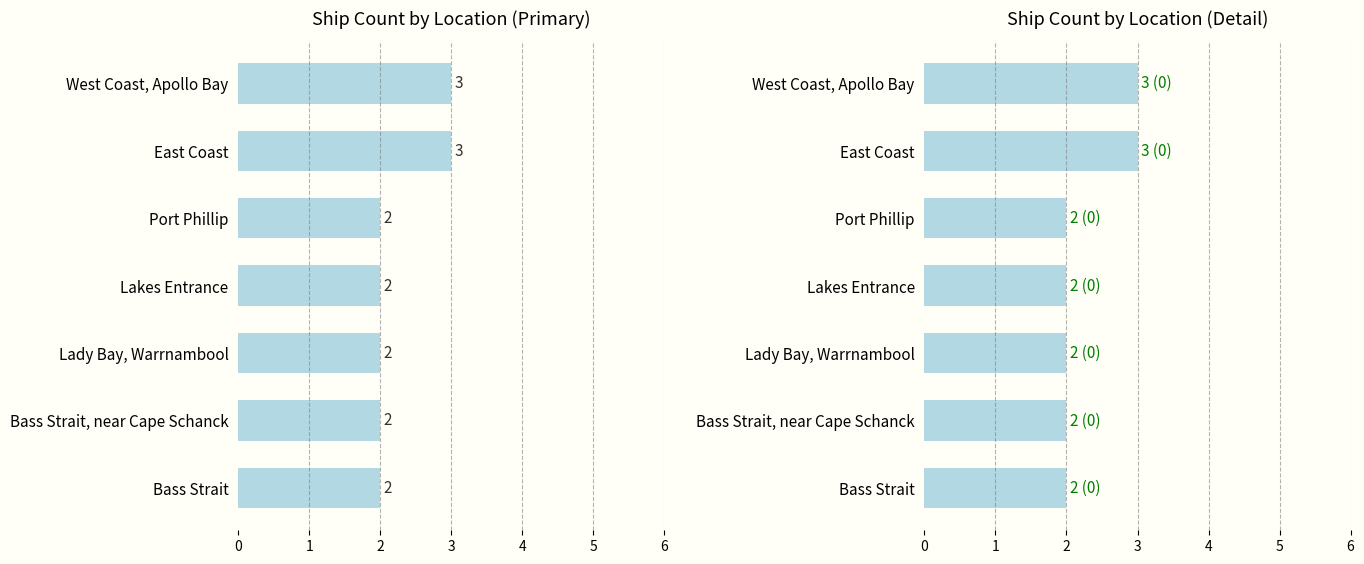

Approximately how many times larger is the value at West Coast, Apollo Bay compared to Lakes Entrance?

1.5